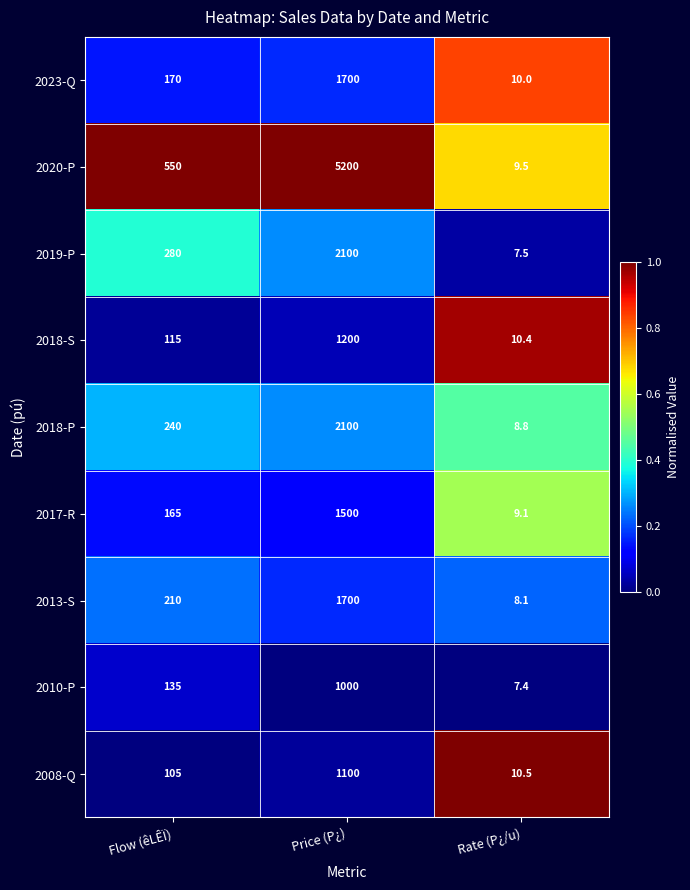

What is the total value across all series at Price (P¿)?

17600.0